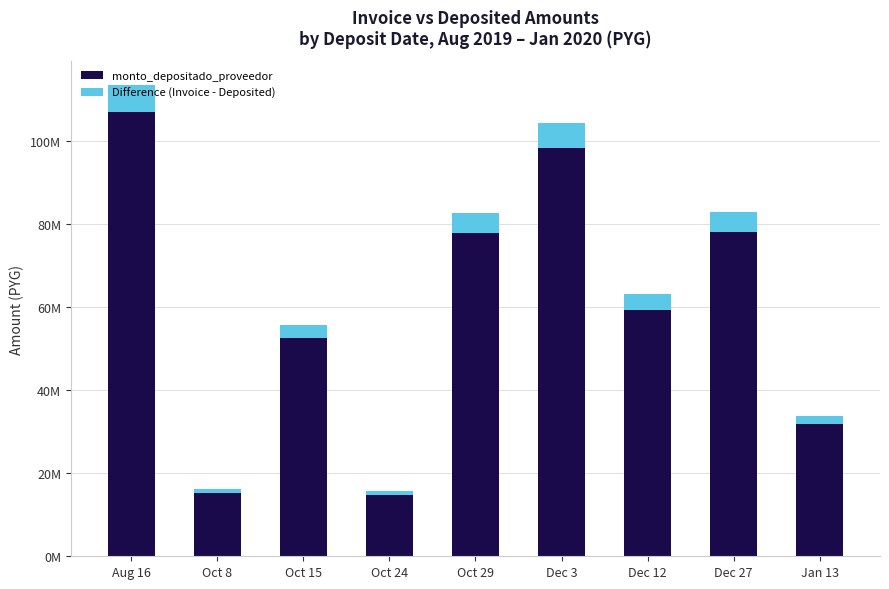

What are all the series names shown in the legend?

monto_depositado_proveedor, Difference (Invoice - Deposited)